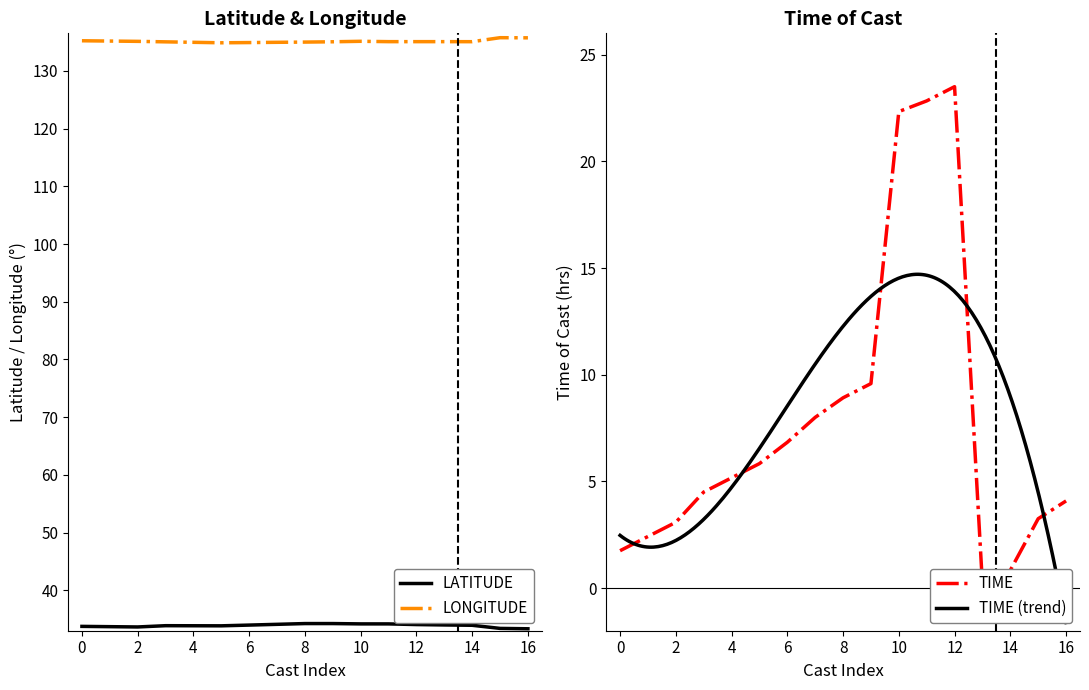

Is it true that LONGITUDE equals 134.9 at 4?

True